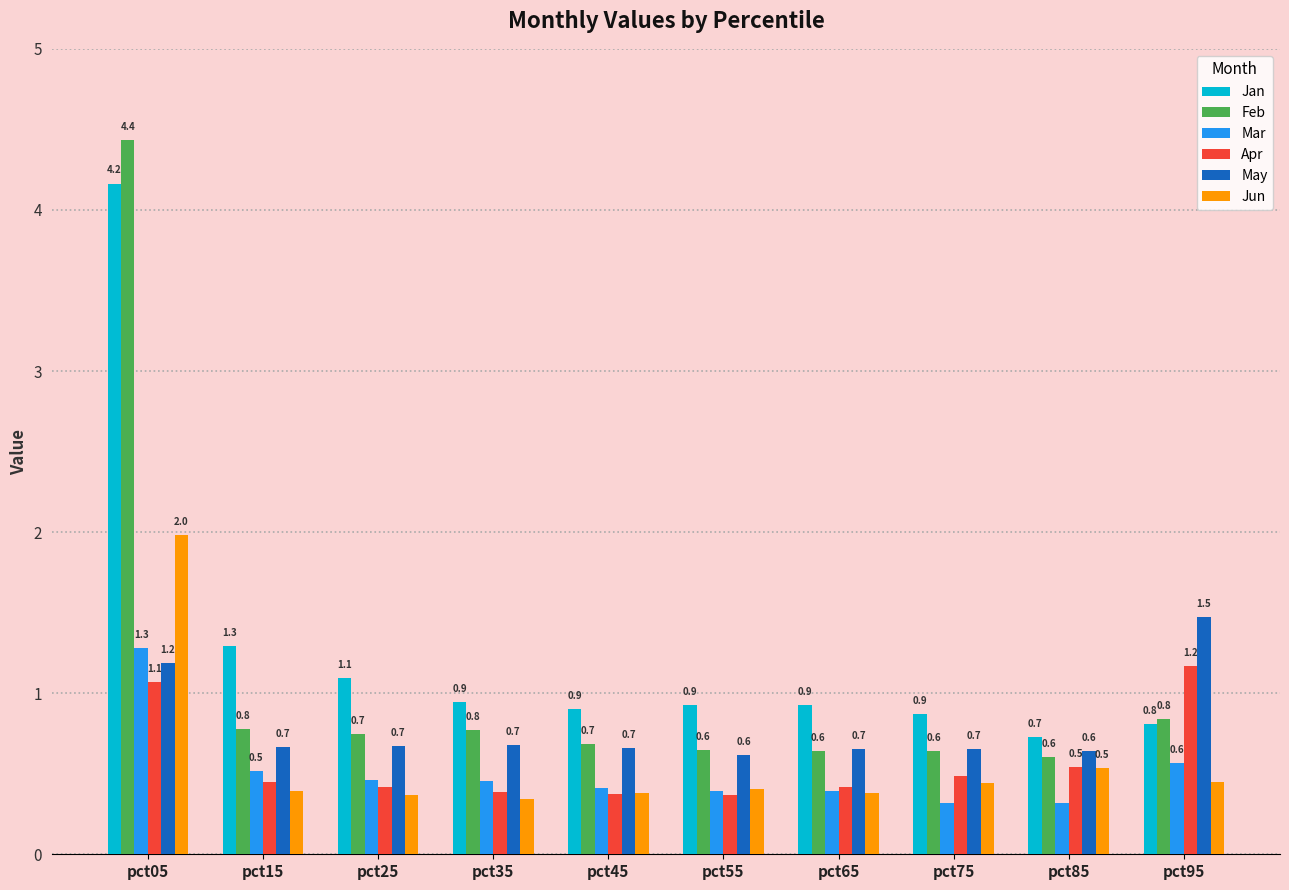

What is the maximum value for Feb?

4.4